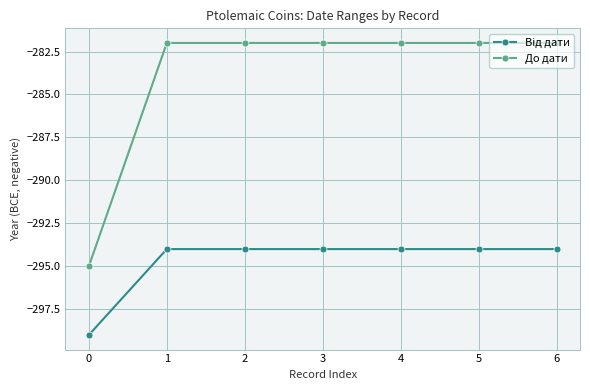

What is the value of the До дати point at the 7th from the left?

-282